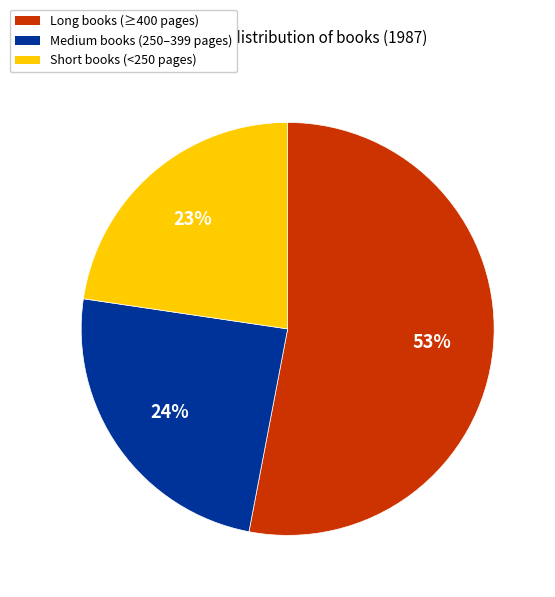

Does any single category account for the majority?

Yes